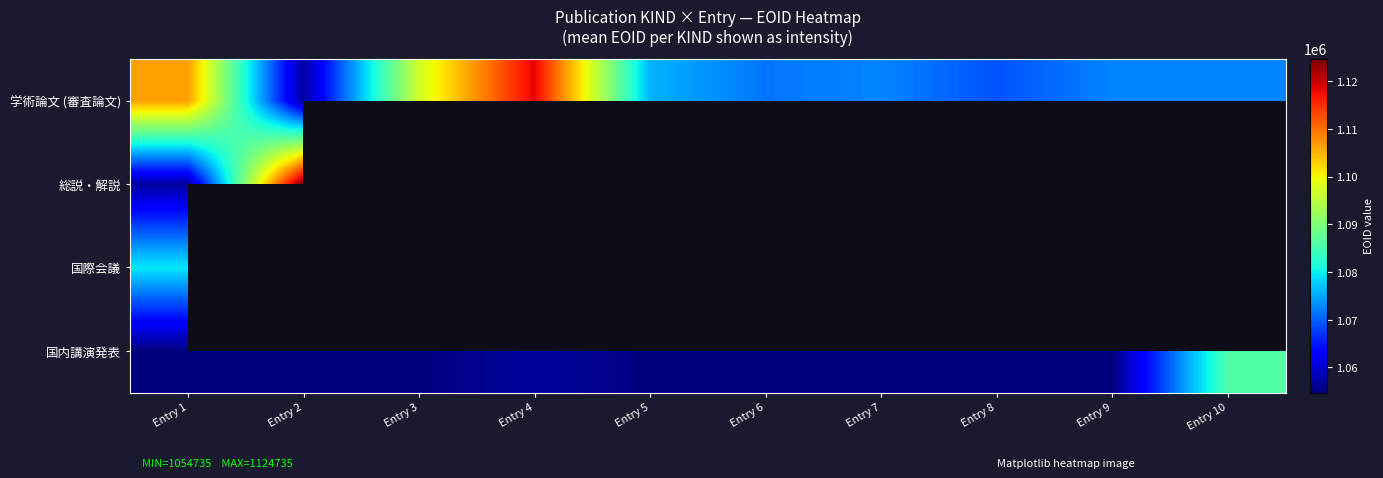

What is the difference between the second highest and second lowest values in the 学術論文 (審査論文) series?

37397.0